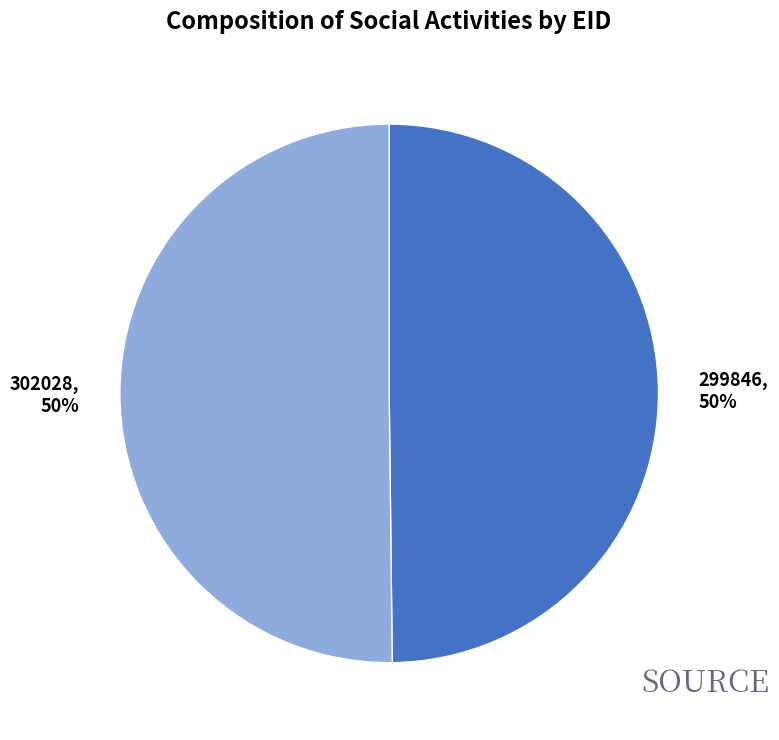

To the nearest percent, what is the average slice percentage?

50%